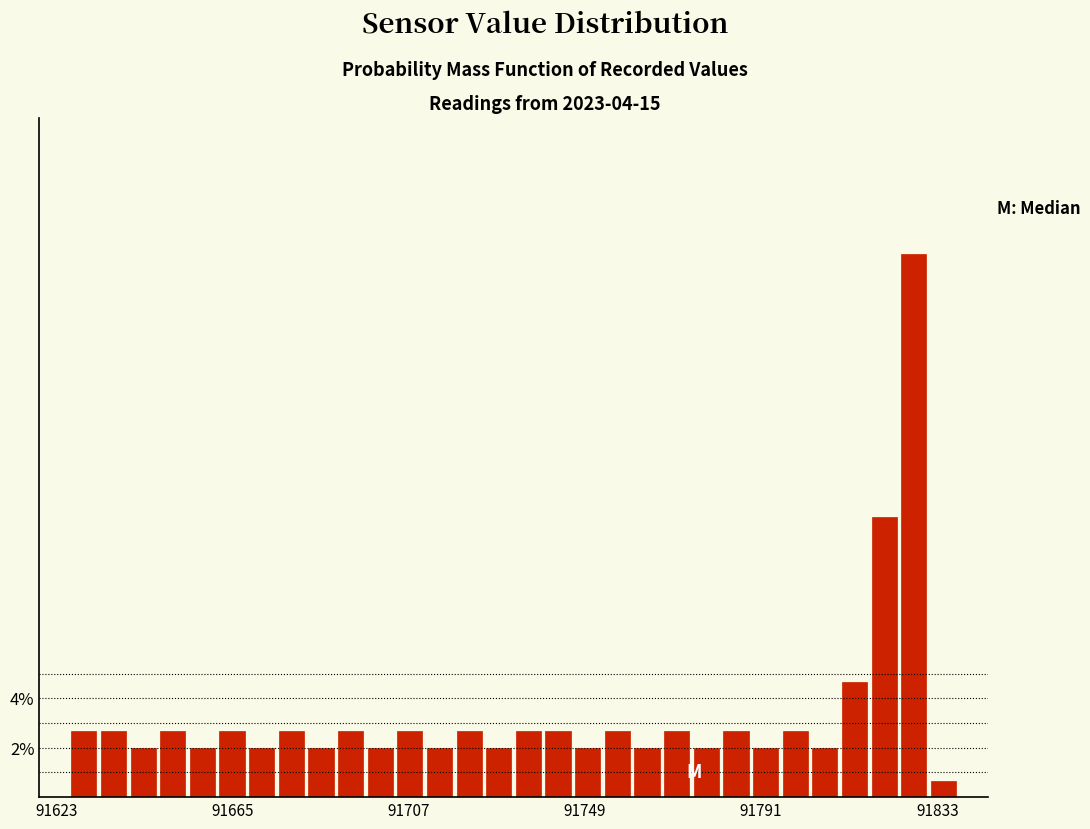

Read against the x-axis, roughly where is the centre of the tallest bar?

91825